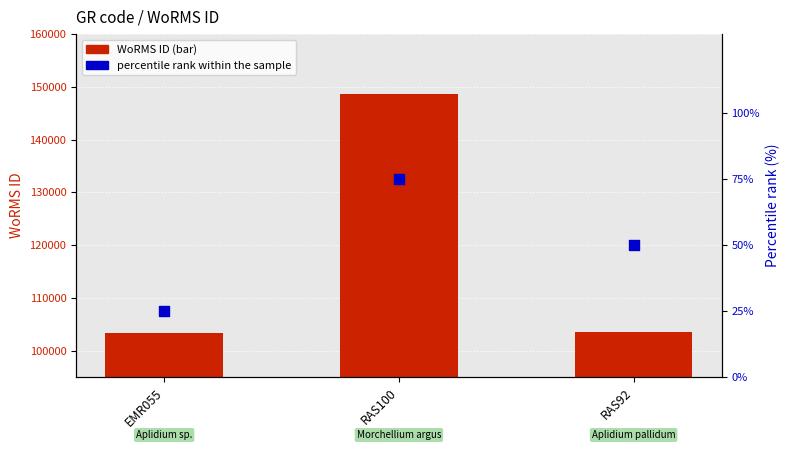

What are all the series names shown in the legend?

WoRMS ID, percentile rank within the sample